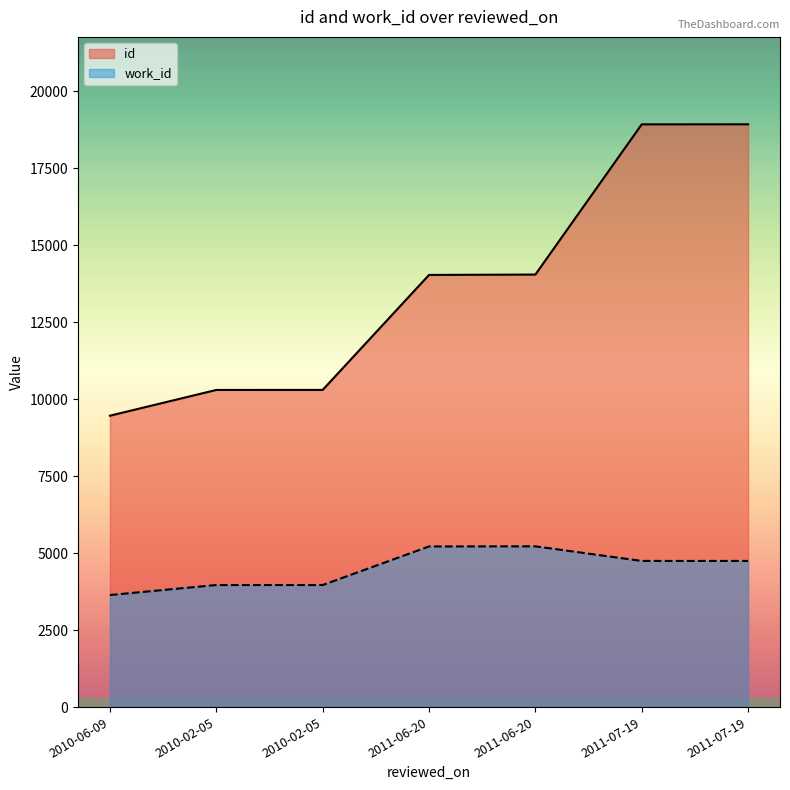

Is the value of id at 2011-06-20 greater than the value of work_id at 2011-06-20?

Yes